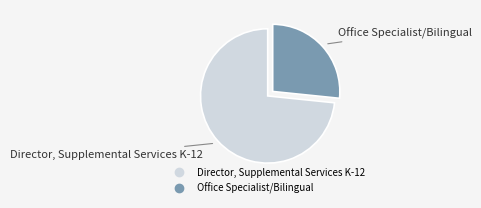

True or false: Office Specialist/Bilingual accounts for 27% of the total.

True